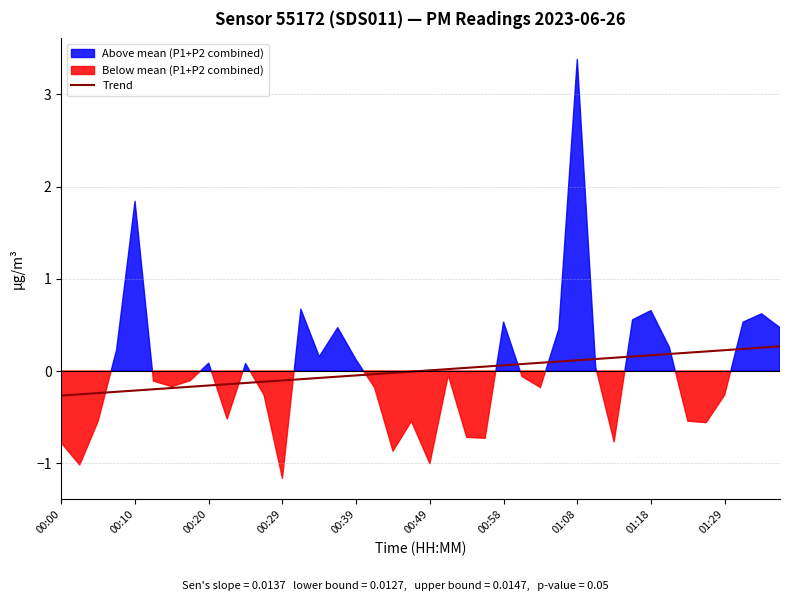

How many lines are shown in the chart?

1